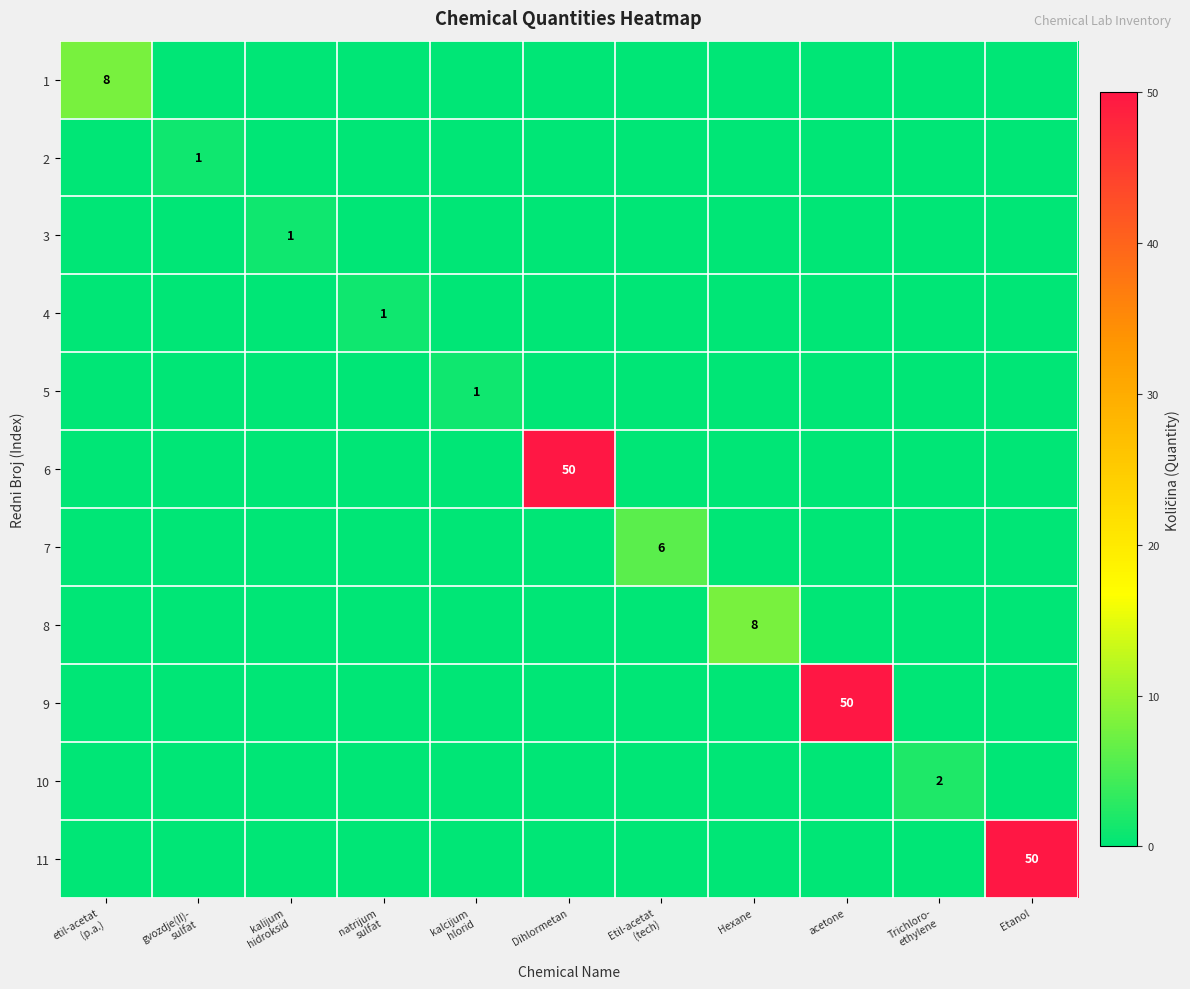

At etil-acetat (p.a.), list the series in order from smallest to largest.

2, 3, 4, 5, 6, 7, 8, 9, 10, 11, 1